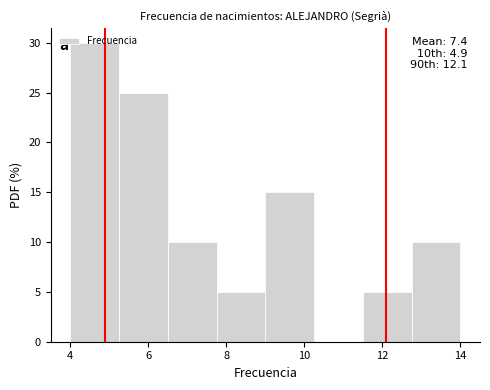

Over which range of the x-axis is the bar tallest?

4.00 to 5.25